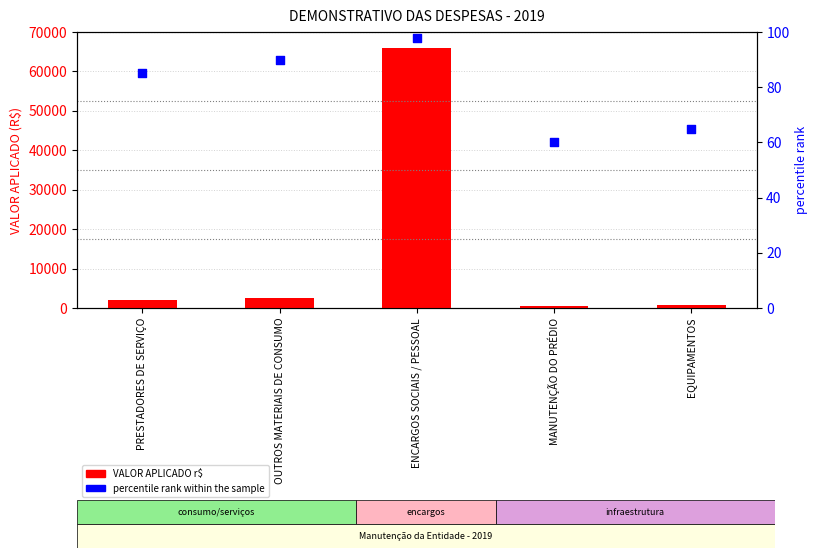

Is the value of VALOR APLICADO r$ at ENCARGOS SOCIAIS / PESSOAL greater than the value of percentile rank within the sample at MANUTENÇÃO DO PRÉDIO?

Yes